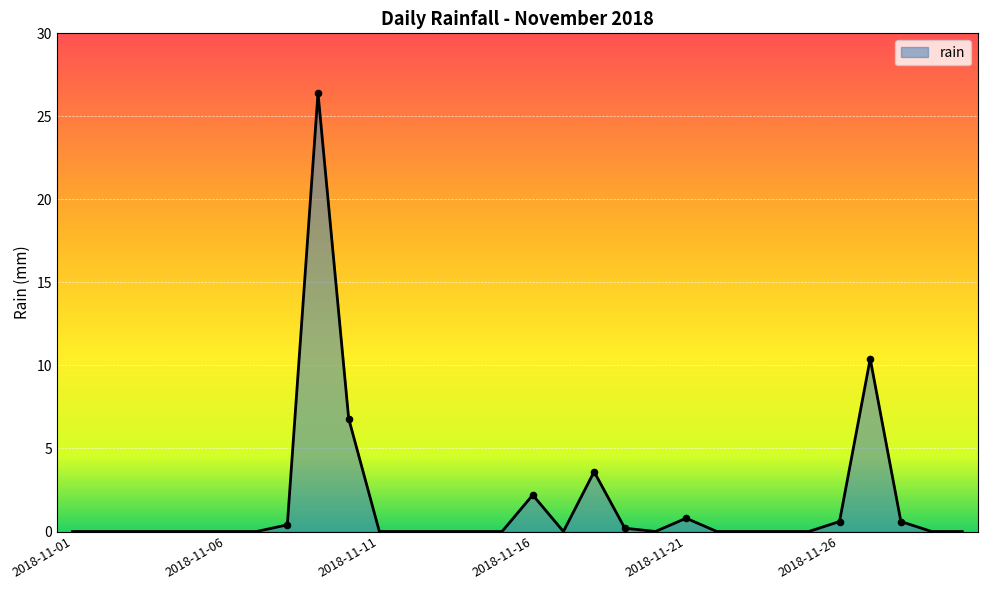

What is the difference between the maximum and minimum values?

26.4